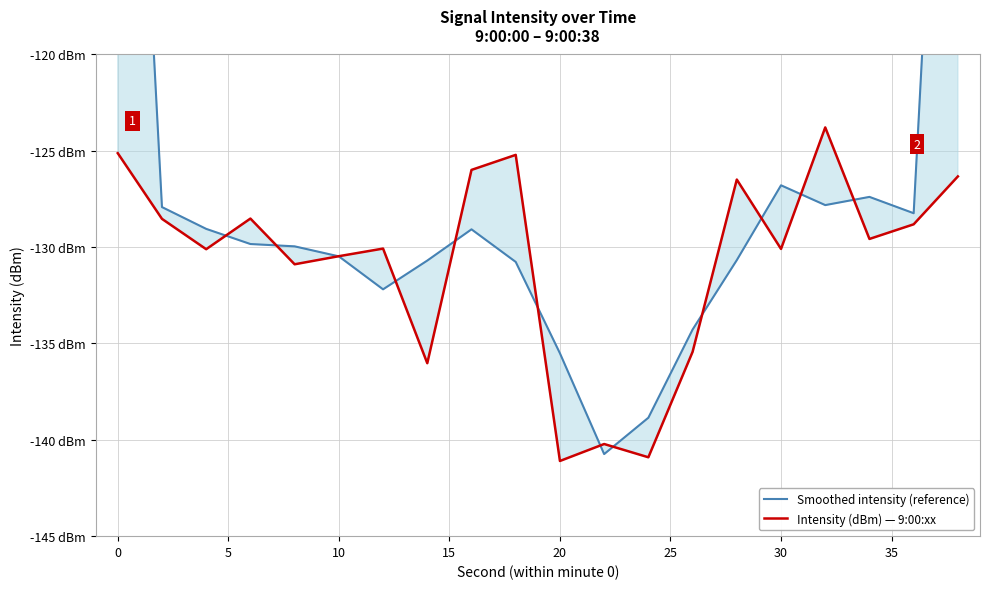

True or false: Intensity (dBm) — 9:00:xx and Smoothed intensity (reference) cross at least once.

True